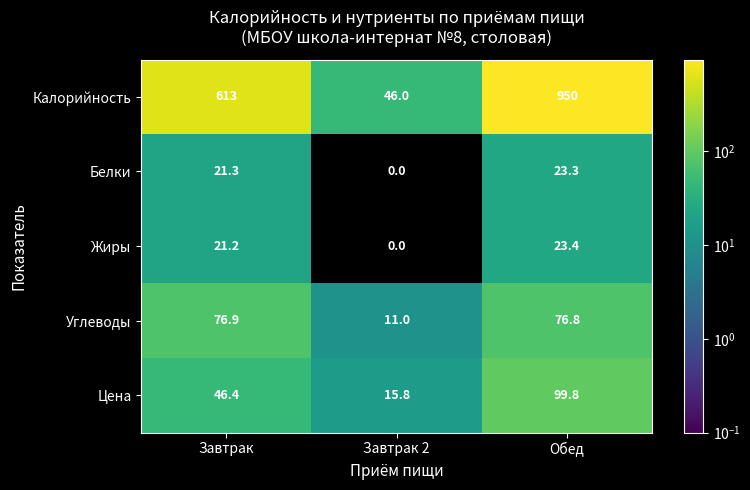

What is the spread (max minus min) of values at Обед?

926.7